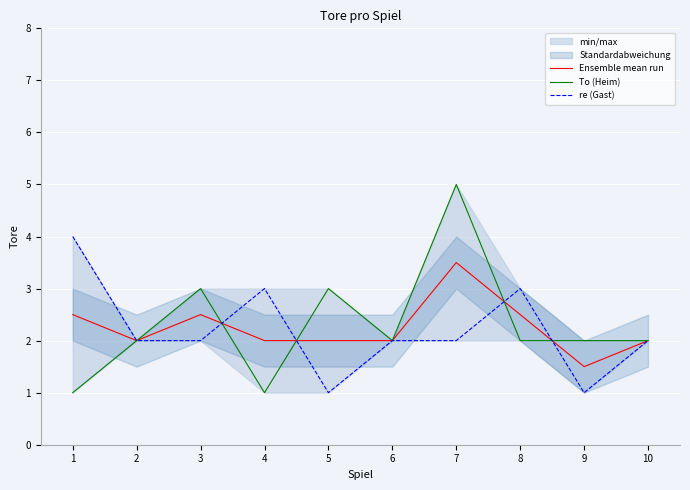

How many To (Heim) values are between 2 and 3?

7